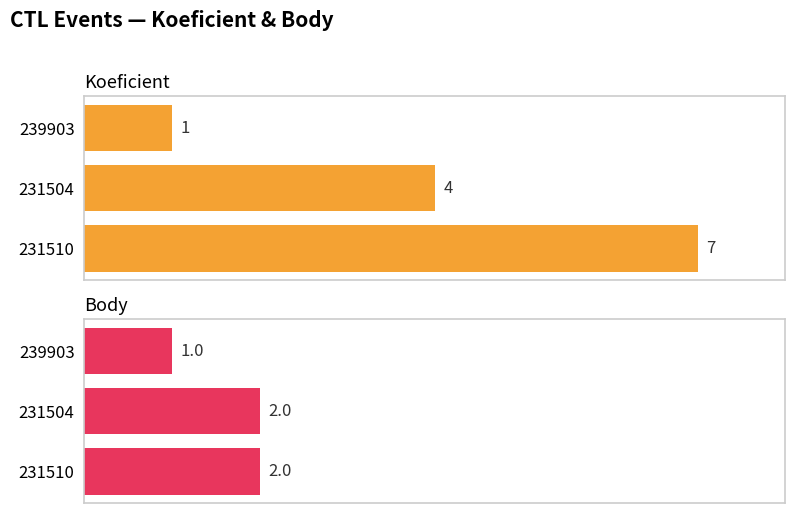

Which has a higher value, 231510 or 231504?

231510